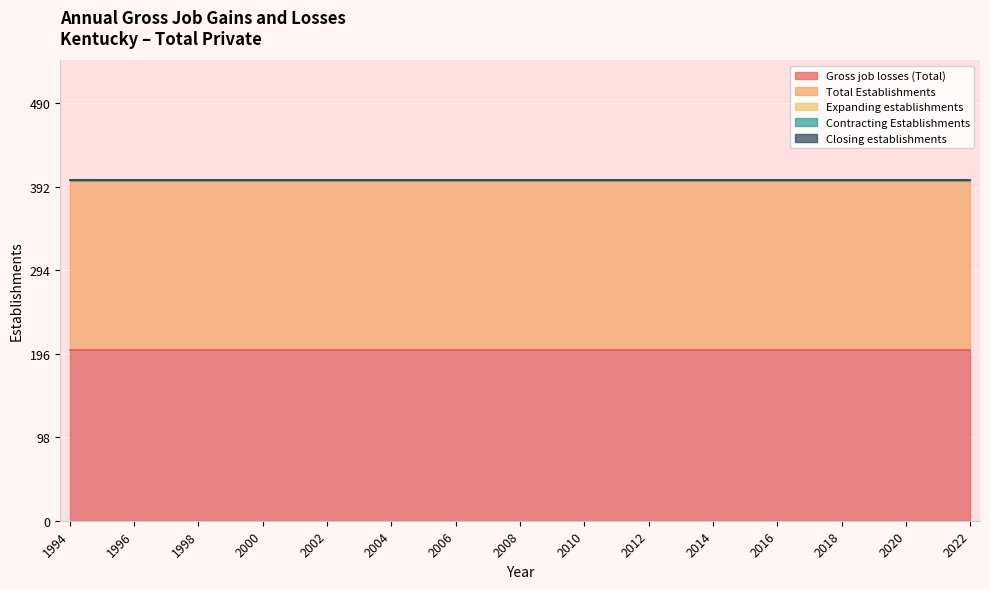

True or false: Closing establishments has more than 1 interior local peaks.

False